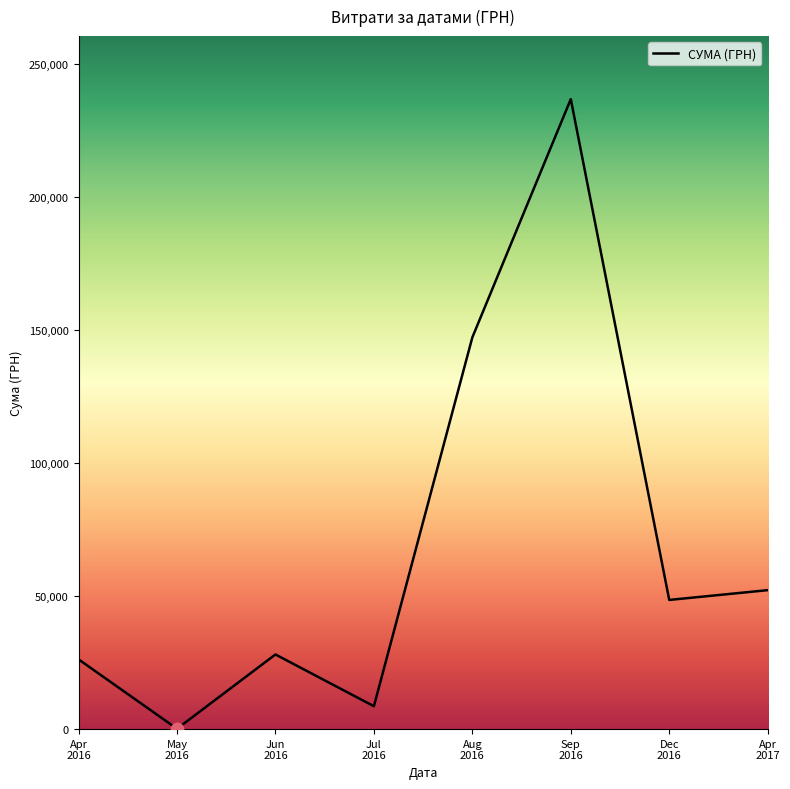

True or false: the data has more than 1 interior local peaks.

True